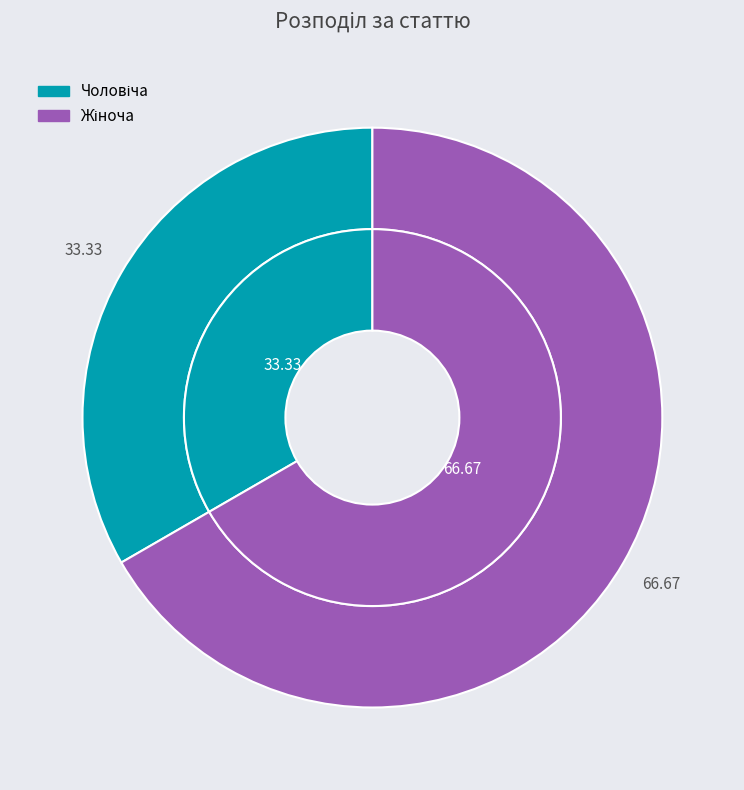

What is the change in value from Чоловіча to Жіноча?

+1